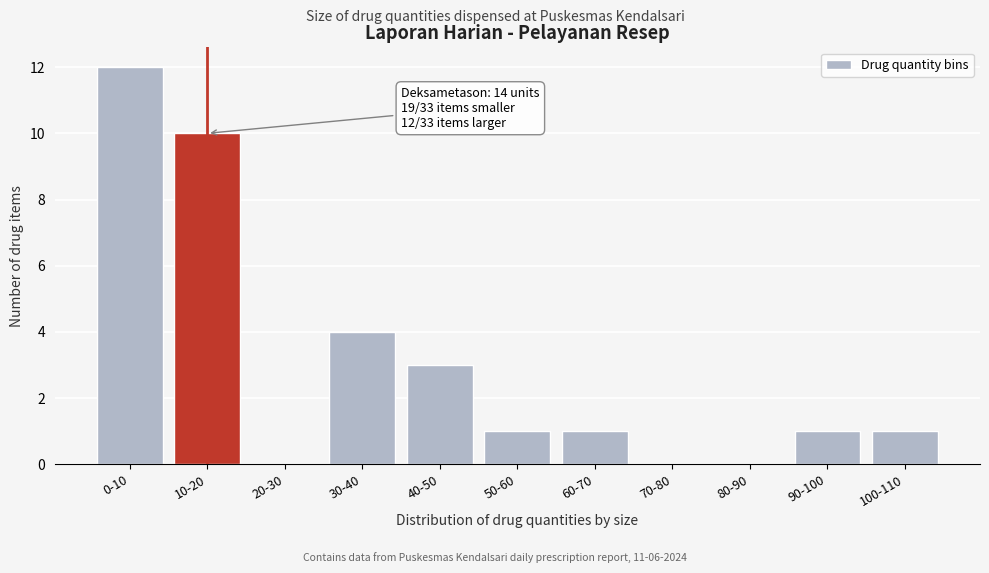

Reading left to right, list all the values displayed in this chart.

0-10=12	10-20=10	20-30=0	30-40=4	40-50=3	50-60=1	60-70=1	70-80=0	80-90=0	90-100=1	100-110=1